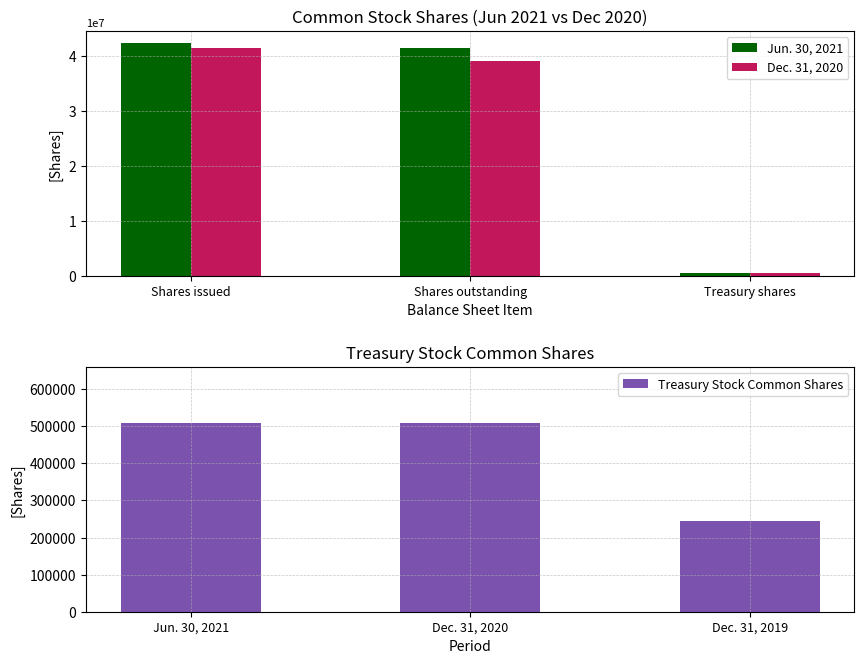

True or false: Jun. 30, 2021 has a value of 42537176 at Shares issued.

True